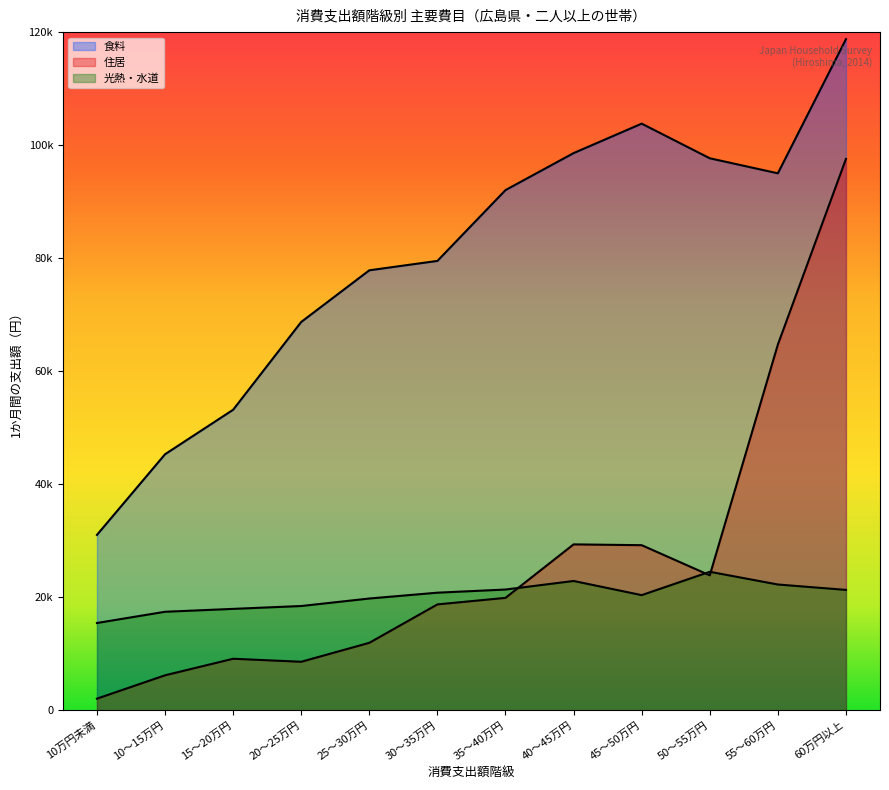

Reading left to right, what are all the values shown in this chart?

食料: 31022	45295	53168	68707	77848	79510	92041	98587	103802	97672	95010	118746
住居: 2042	6175	9103	8570	11924	18723	19877	29345	29201	23864	64708	97555
光熱・水道: 15431	17418	17929	18437	19764	20796	21353	22867	20363	24494	22244	21289